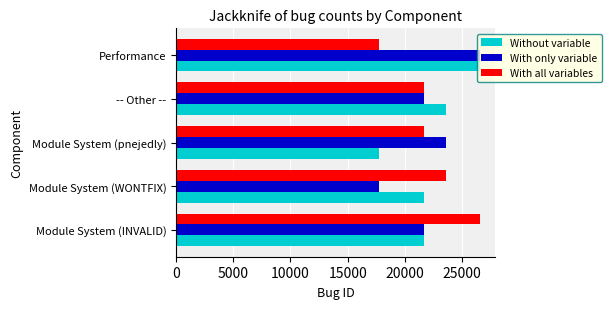

What are all the series names shown in the legend?

Without variable, With only variable, With all variables